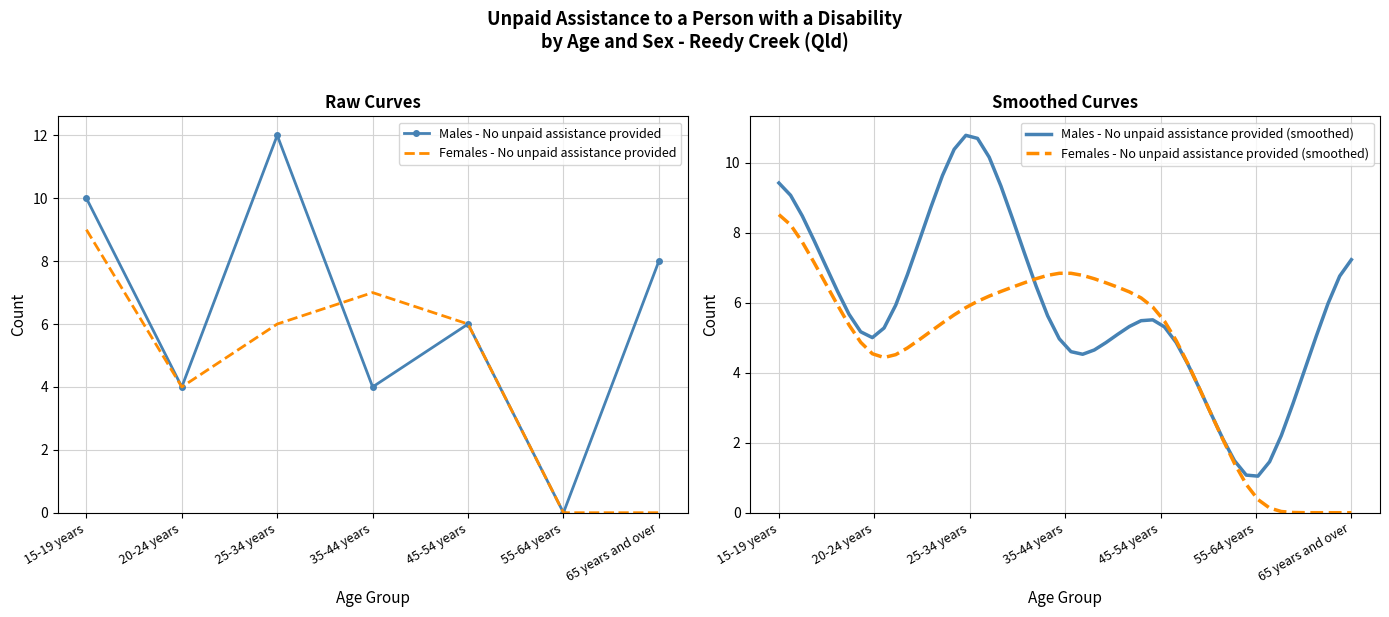

At which label is Females - No unpaid assistance provided closest to 4?

20-24 years